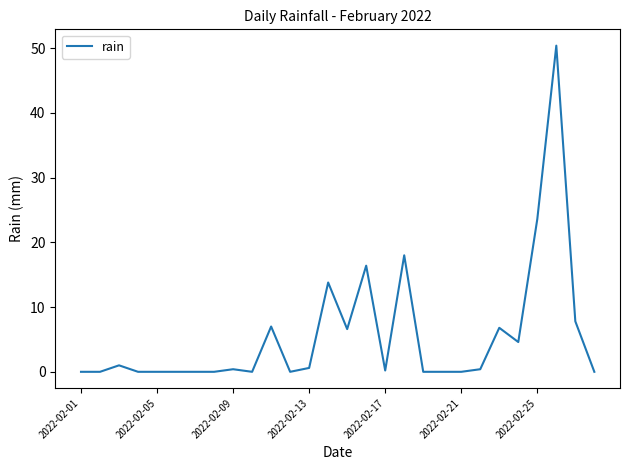

Does the chart have visible grid lines?

No